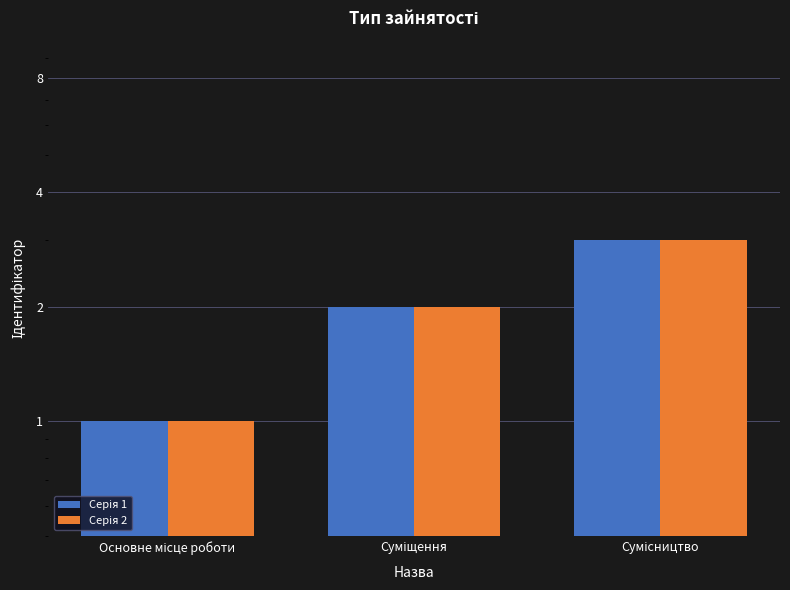

What is the minimum value for Серія 2?

1